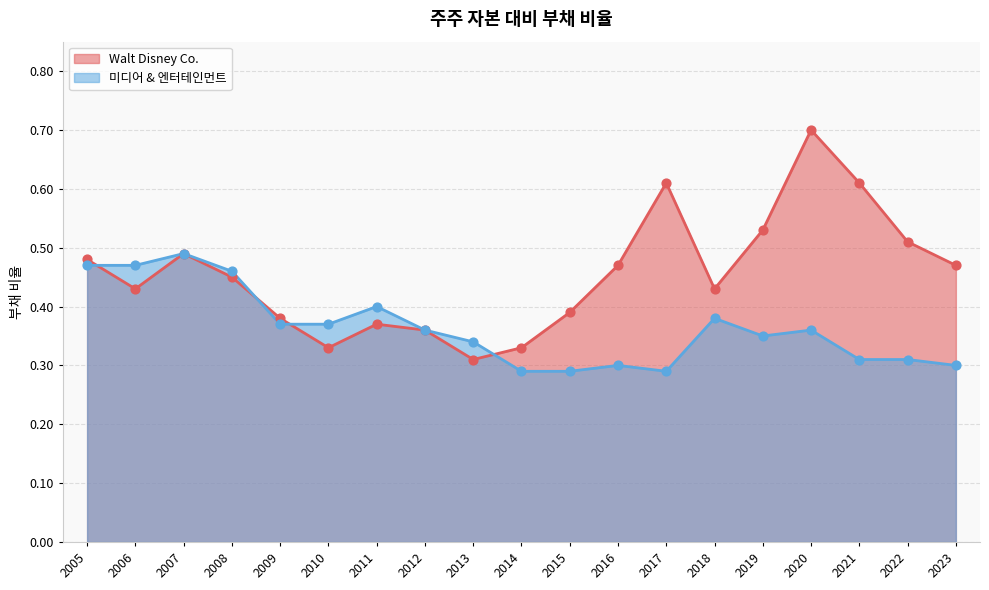

At which category is the sum across all series the highest?

2020